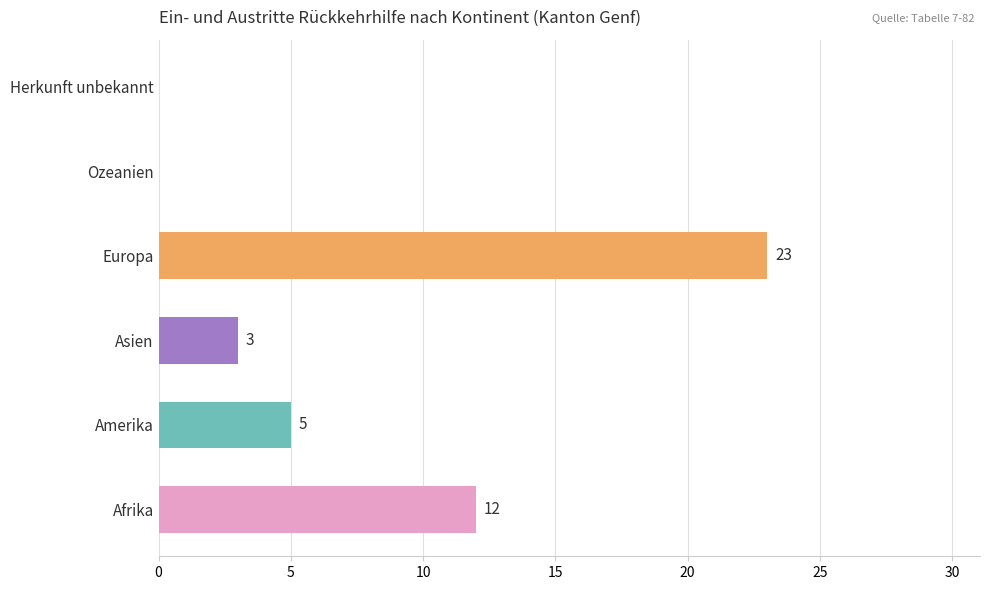

What is the average value?

7